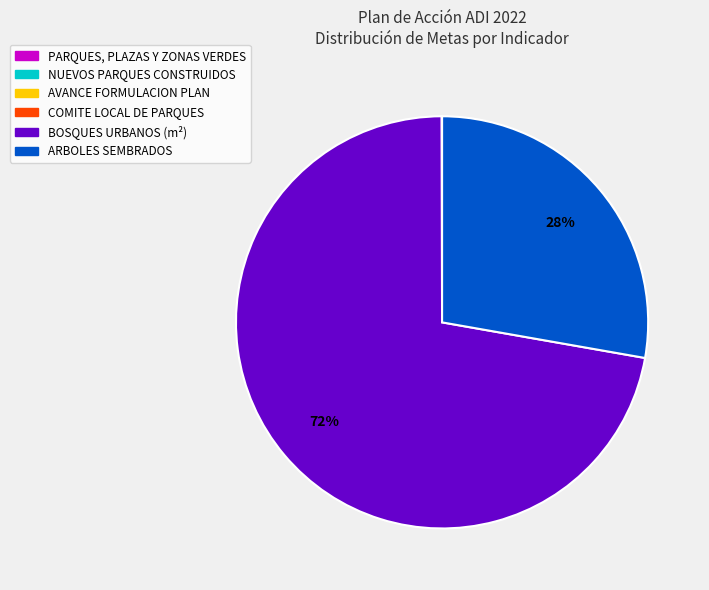

To the nearest percent, what is the difference between the largest and smallest slice percentages?

72%